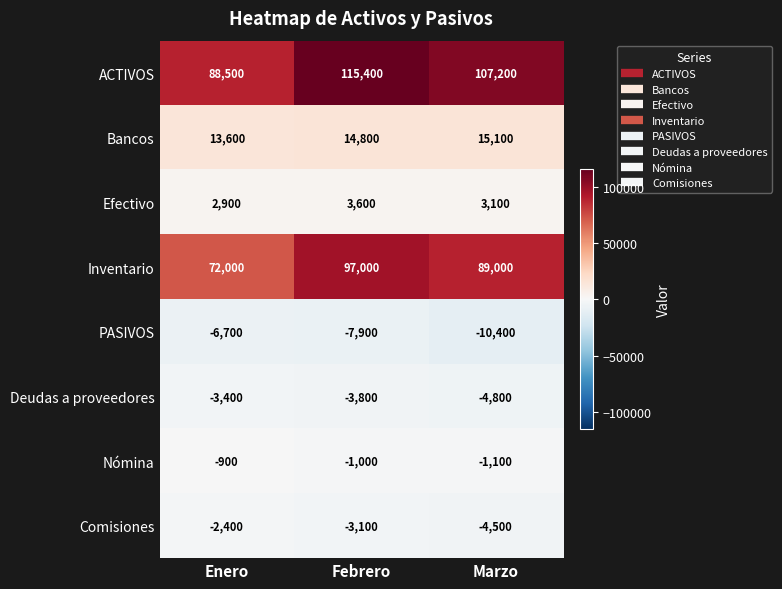

What is the difference between the Comisiones values at Febrero and Marzo?

1400